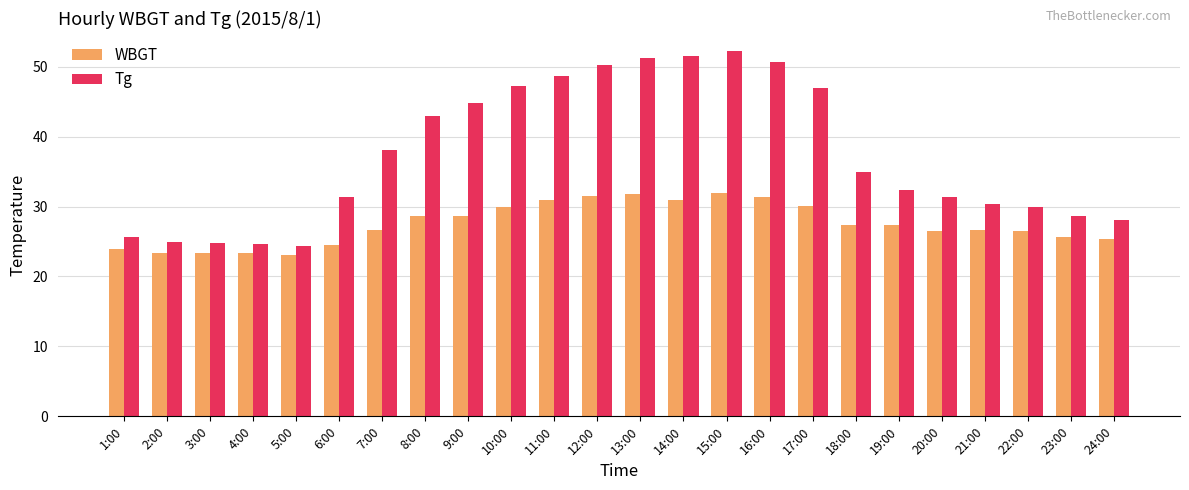

How many groups of bars are there?

24